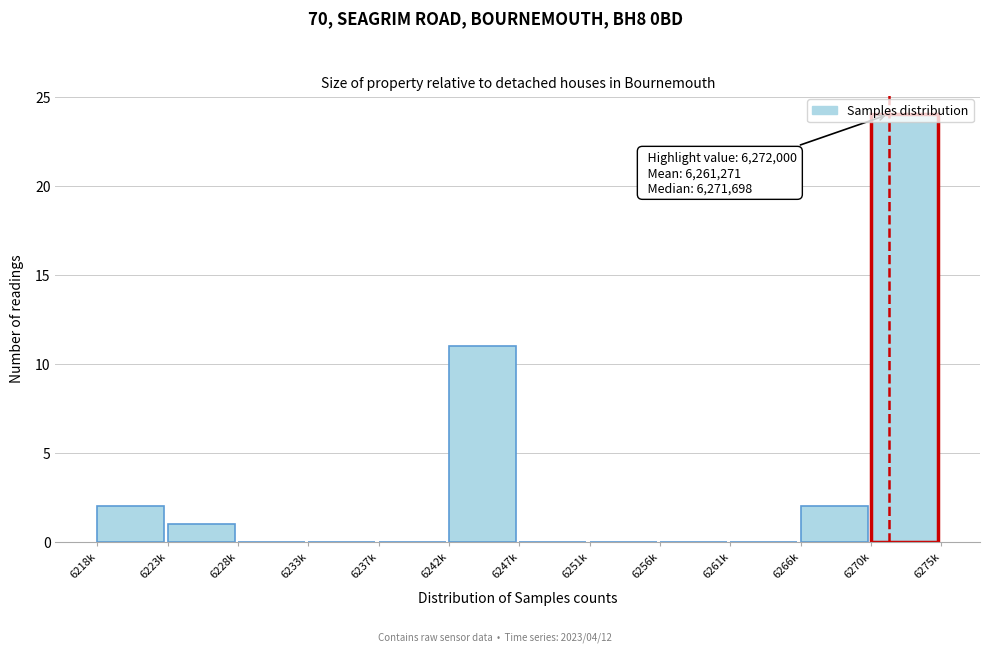

What is the sum of the values at 6242k and 6261k?

11